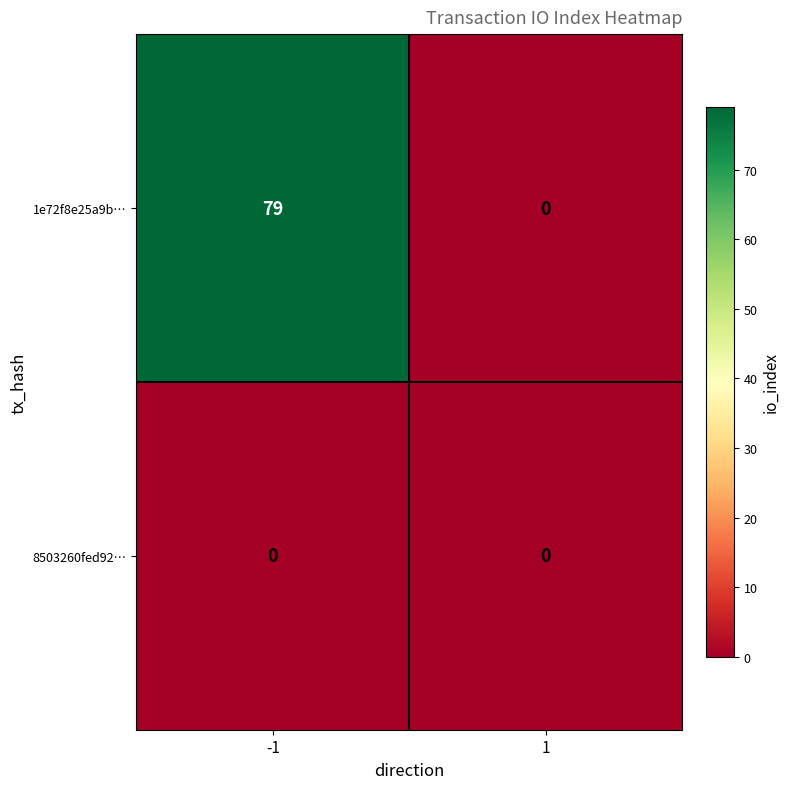

Reading left to right, extract all data points from this chart.

1e72f8e25a9b…: 79	0
8503260fed92…: 0	0